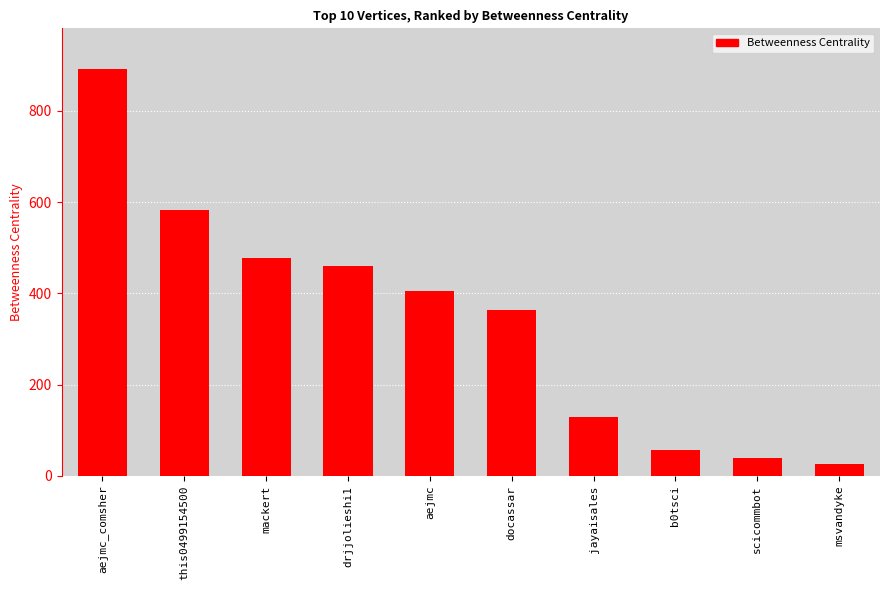

Does the chart contain any negative values?

No